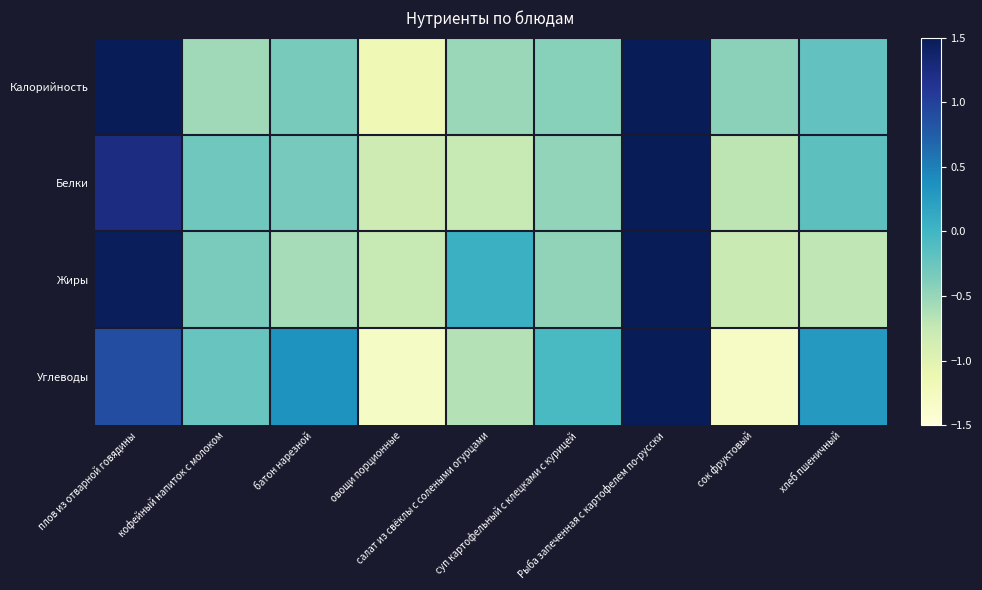

Reading right to left, what are all the values shown in this chart?

Калорийность: хлеб пшеничный=-0.2	сок фруктовый=-0.4	Рыба запеченная с картофелем по-русски=1.8	суп картофельный с клецками с курицей=-0.4	салат из свёклы с солеными огурцами=-0.5	овощи порционные=-1.2	батон нарезной=-0.3	кофейный напиток с молоком=-0.5	плов из отварной говядины=1.9
Белки: хлеб пшеничный=-0.2	сок фруктовый=-0.7	Рыба запеченная с картофелем по-русски=2.3	суп картофельный с клецками с курицей=-0.5	салат из свёклы с солеными огурцами=-0.8	овощи порционные=-0.8	батон нарезной=-0.3	кофейный напиток с молоком=-0.3	плов из отварной говядины=1.2
Жиры: хлеб пшеничный=-0.7	сок фруктовый=-0.8	Рыба запеченная с картофелем по-русски=2.1	суп картофельный с клецками с курицей=-0.5	салат из свёклы с солеными огурцами=0.1	овощи порционные=-0.8	батон нарезной=-0.6	кофейный напиток с молоком=-0.3	плов из отварной говядины=1.5
Углеводы: хлеб пшеничный=0.3	сок фруктовый=-1.3	Рыба запеченная с картофелем по-русски=2.0	суп картофельный с клецками с курицей=-0.0	салат из свёклы с солеными огурцами=-0.6	овощи порционные=-1.3	батон нарезной=0.3	кофейный напиток с молоком=-0.2	плов из отварной говядины=0.9